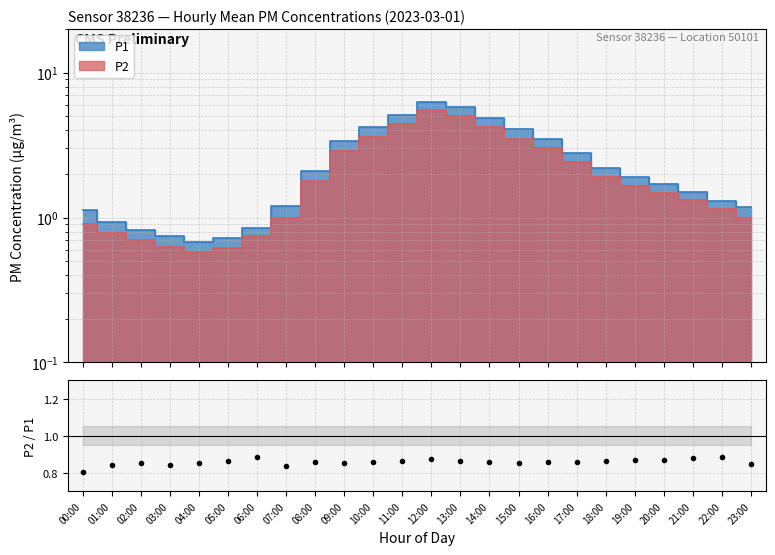

What position from the right is 01:00?

23